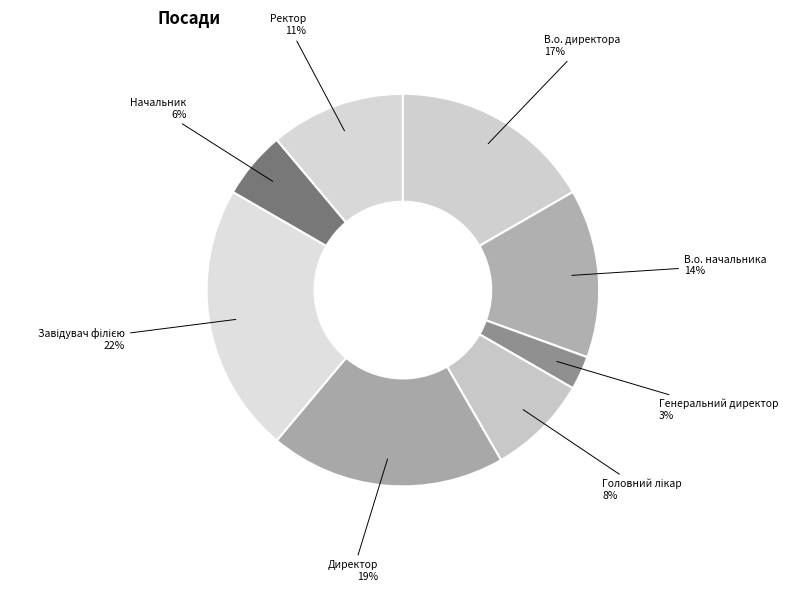

To the nearest percent, what is the average slice percentage?

12%